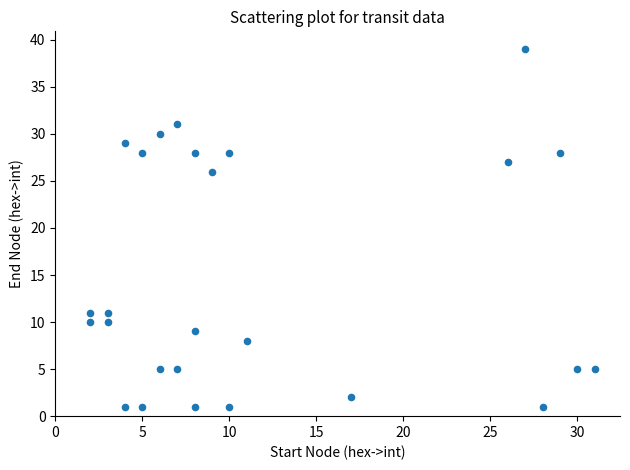

What is the range of X values (max minus min)?

29